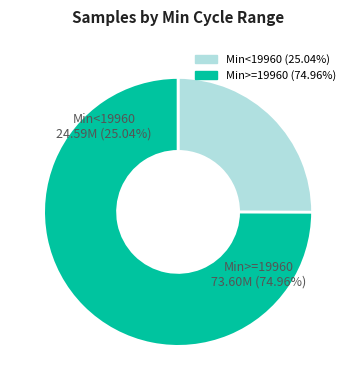

Is it true that 29 is 1% of the pie?

False